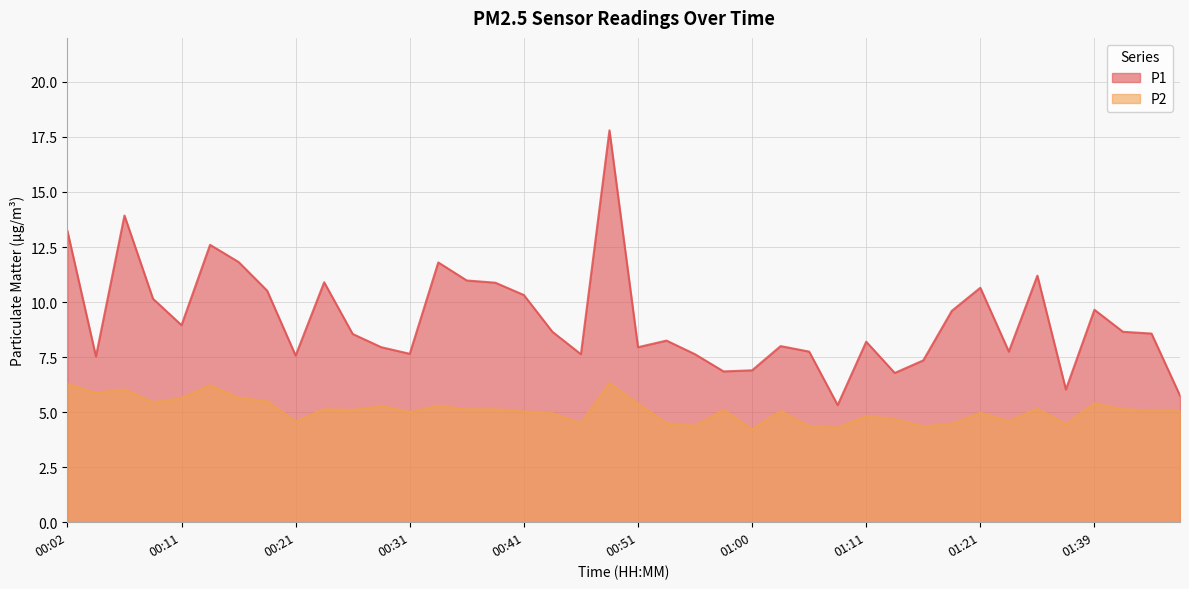

True or false: P1 and P2 intersect in this chart.

False